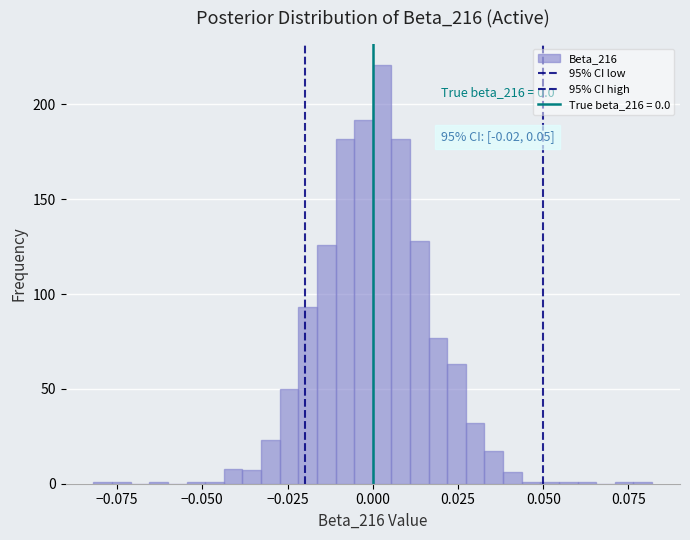

Around what value on the x-axis is the tallest bar? Give the approximate position of its centre, as read against the axis.

0.005